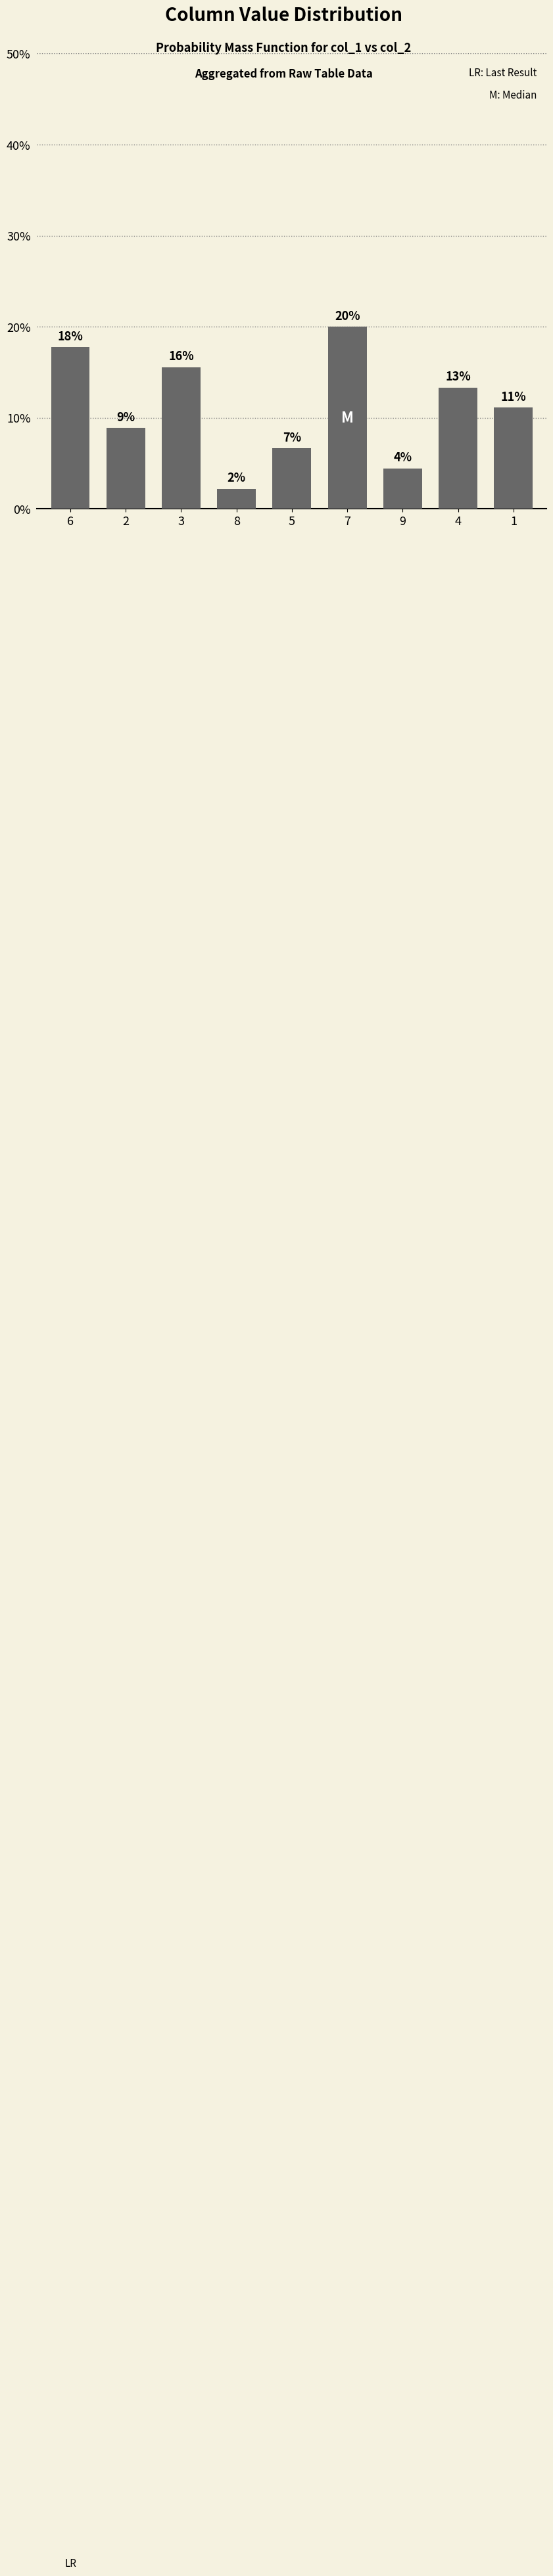

What is the smallest value displayed?

2.2